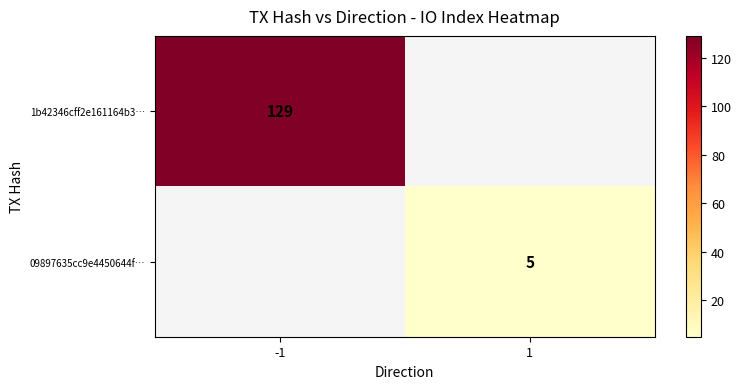

Is it true that 1b42346cff2e161164b3… equals 189 at -1?

False